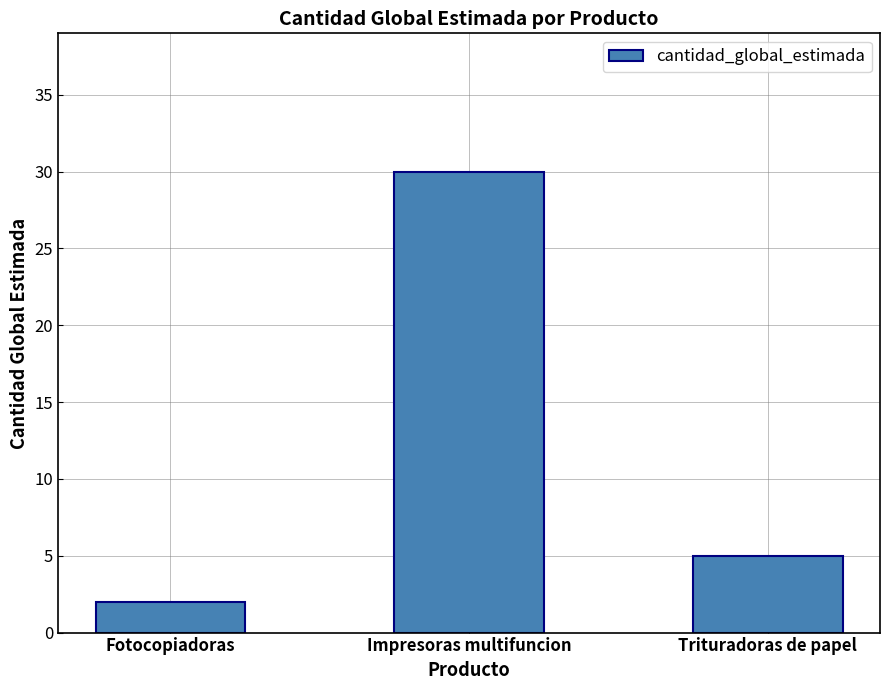

Approximately how many times larger is the value at Fotocopiadoras compared to Trituradoras de papel?

0.4